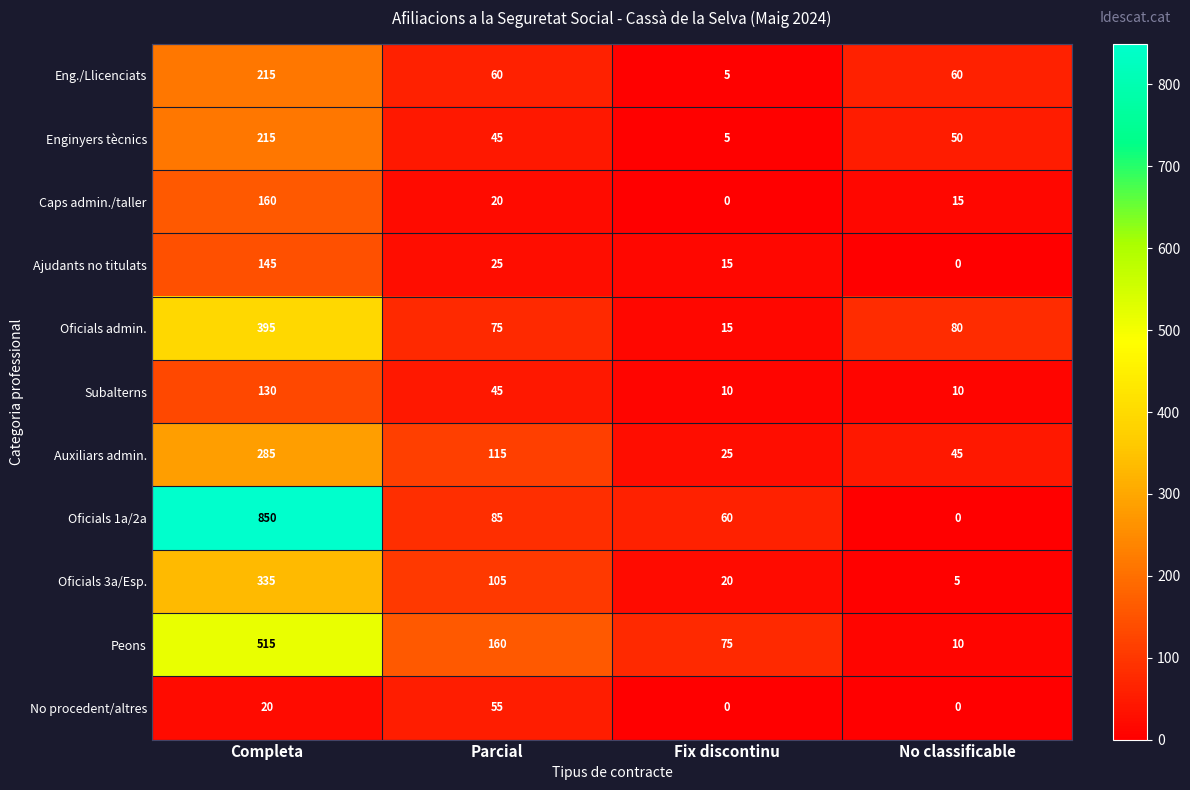

Between Completa and No classificable, which series saw the biggest shift?

Oficials 1a/2a